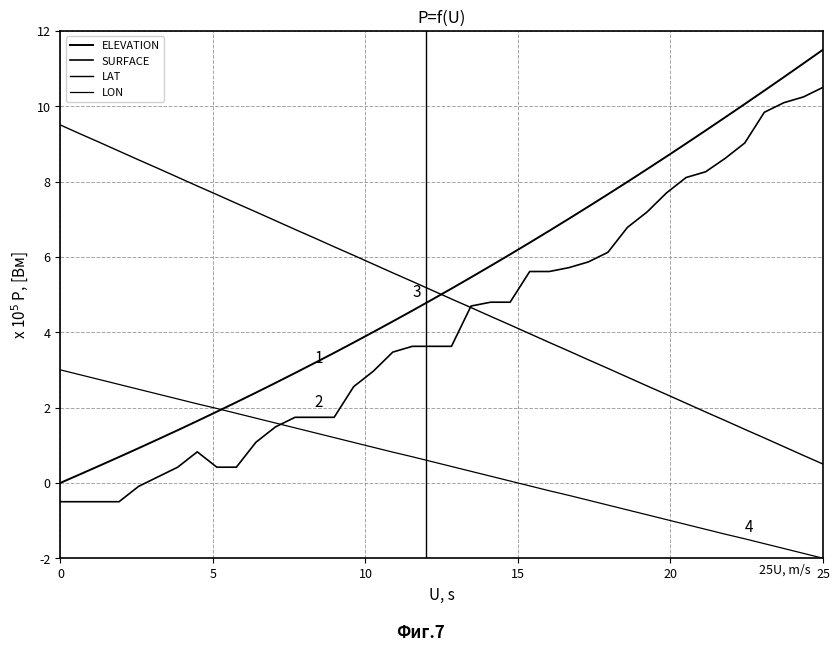

What is the average value of the LON series?

49892.6